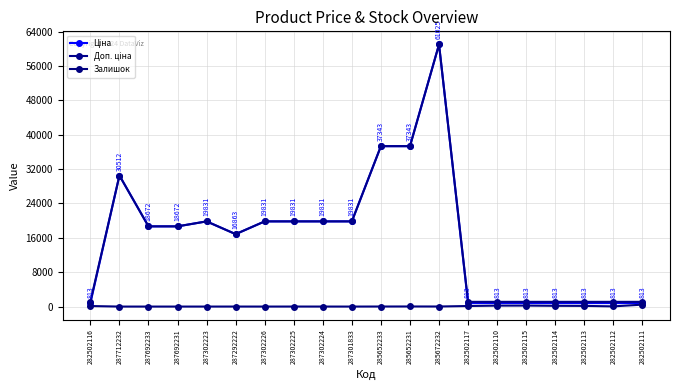

What position from the right is 282502113?

3